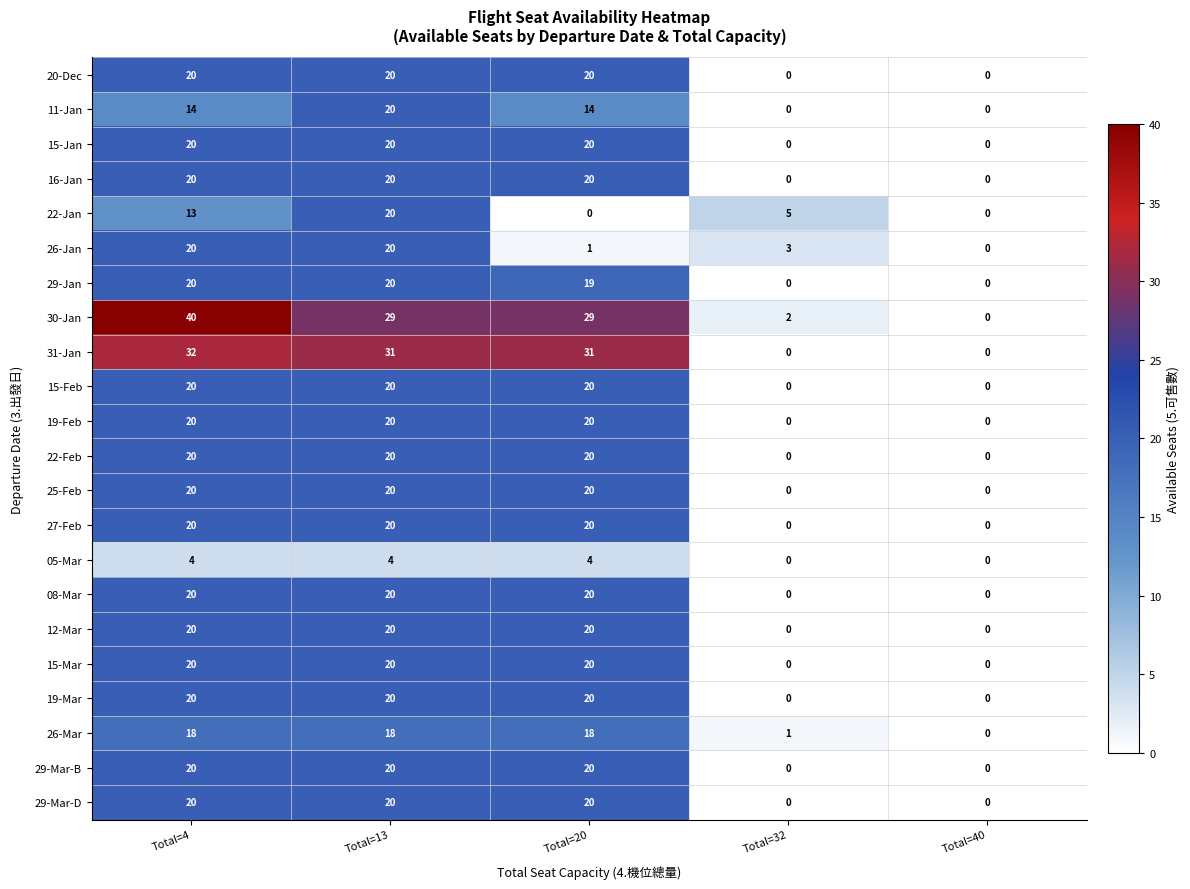

What is the difference between the highest and lowest values at Total=4?

36